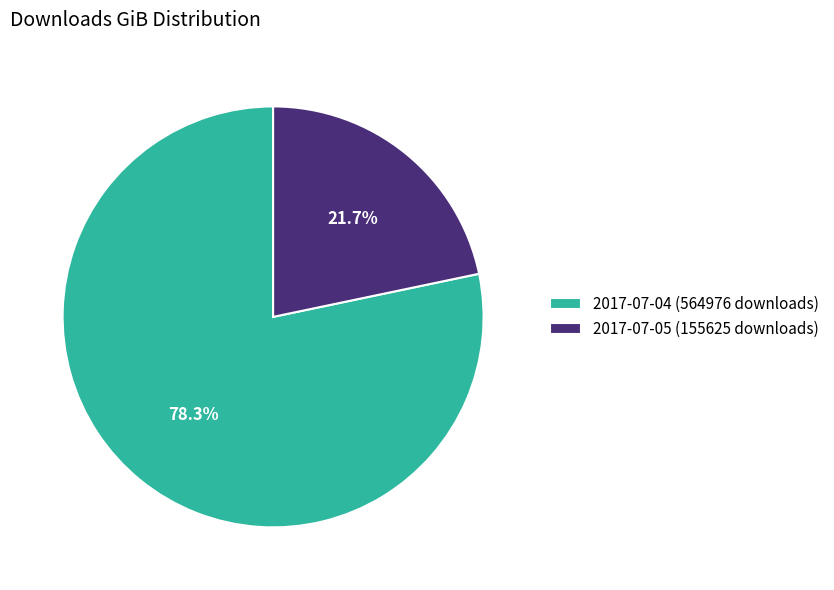

Combined, what portion of the pie is 2017-07-04 (564976 downloads) and 2017-07-05 (155625 downloads)?

100.0%